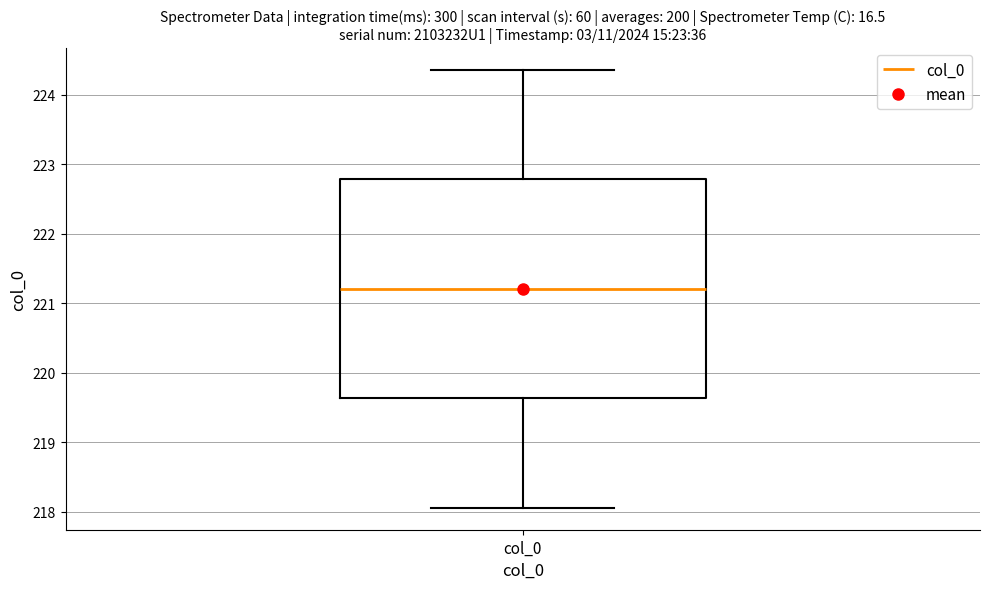

Transcribe this box plot: give where the median line is, the range the box spans, and where the two whiskers end, as read against the y-axis. The values are not printed on the chart, so give them approximately, as read against the axis.

median 221.2, box 219.6 to 222.8, whiskers 218.1 to 224.4